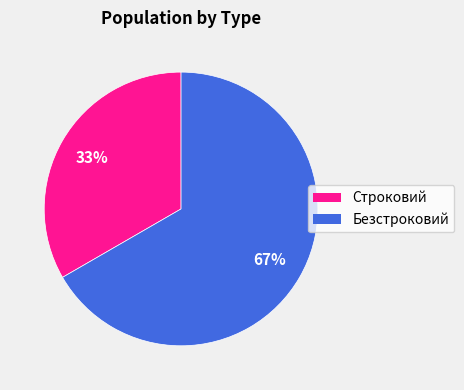

Rank the categories by value from highest to lowest.

Безстроковий, Строковий